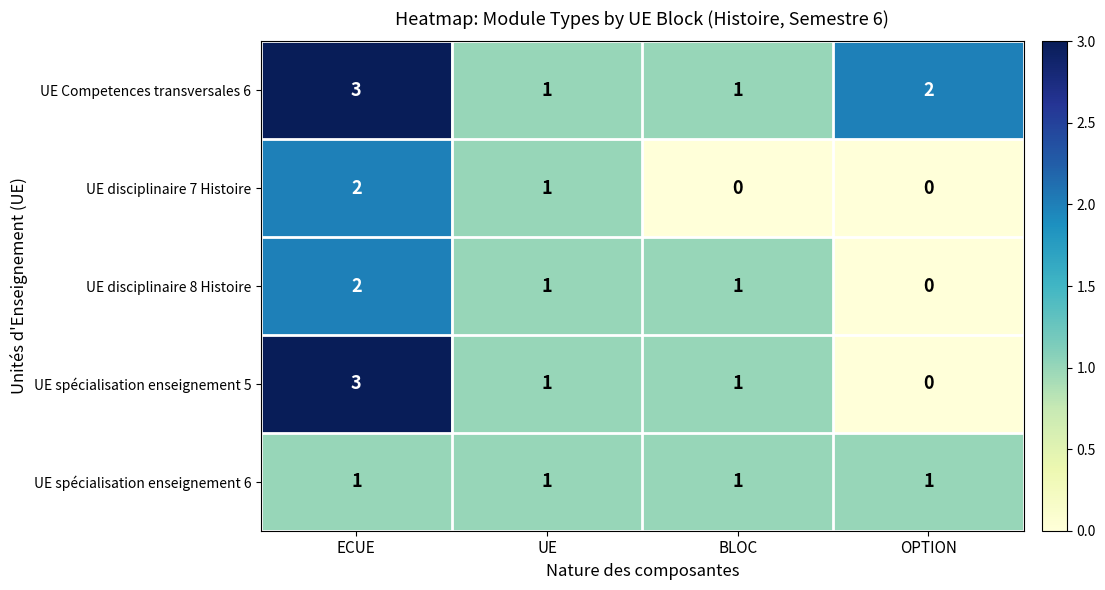

At how many categories does at least one series exceed 0?

4